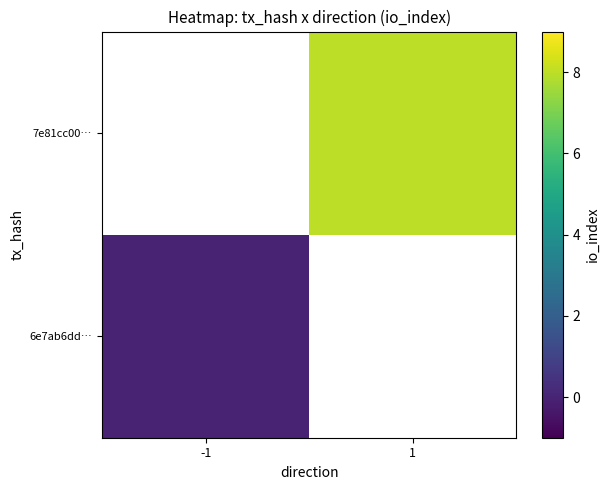

At which label does 7e81cc00… reach its minimum?

-1